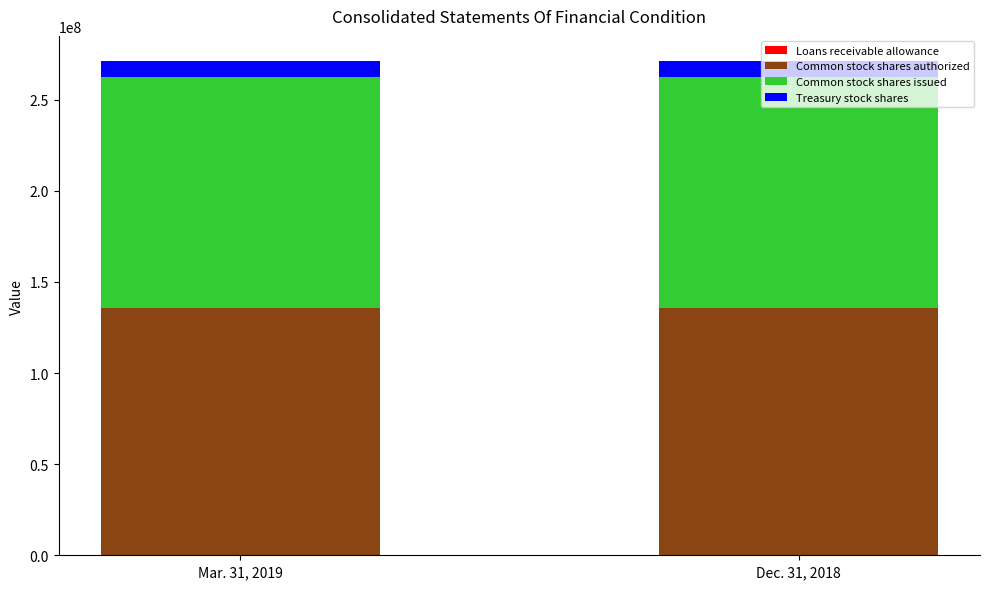

Are the bars grouped side by side (vs. stacked)?

No